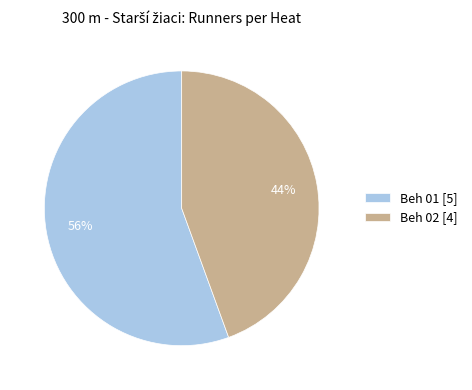

Combined, do Beh 02 and Beh 01 account for over 50%?

Yes